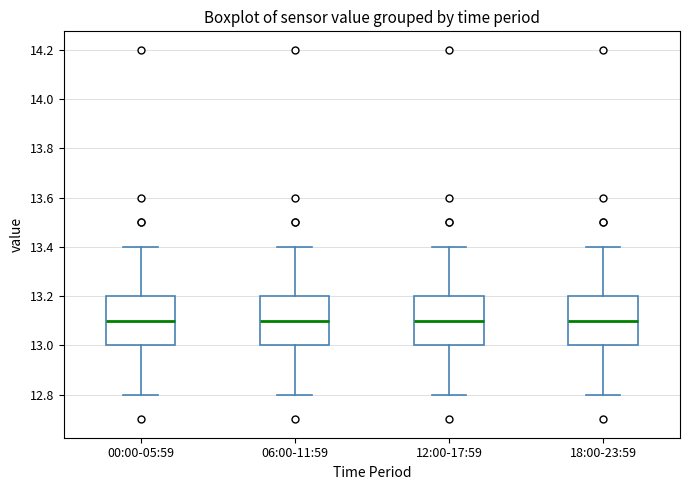

Where is the upper edge of the box for 06:00-11:59 on the y-axis? The values are not printed on the chart, so give them approximately, as read against the axis.

13.2